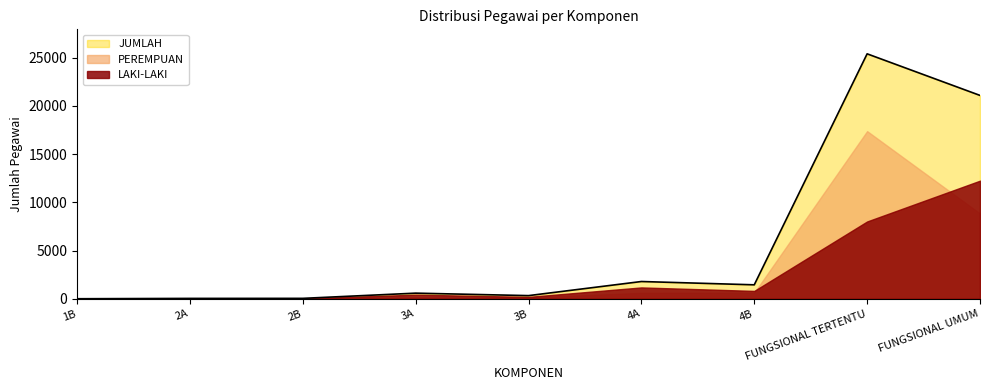

Read the JUMLAH value at FUNGSIONAL TERTENTU.

25394